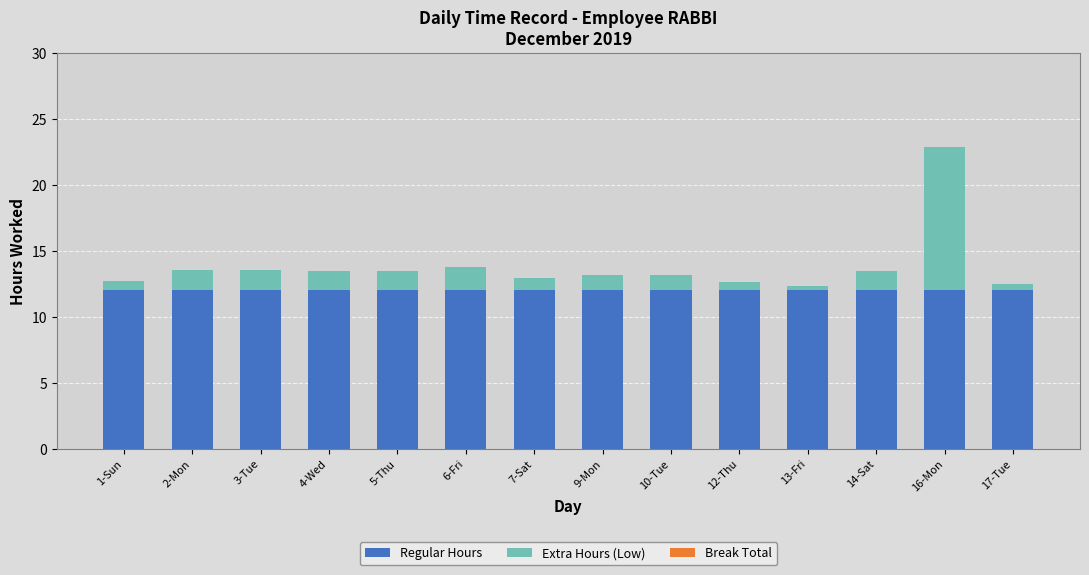

Reading left to right, what are the values for Regular Hours?

12.0	12.0	12.0	12.0	12.0	12.0	12.0	12.0	12.0	12.0	12.0	12.0	12.0	12.0